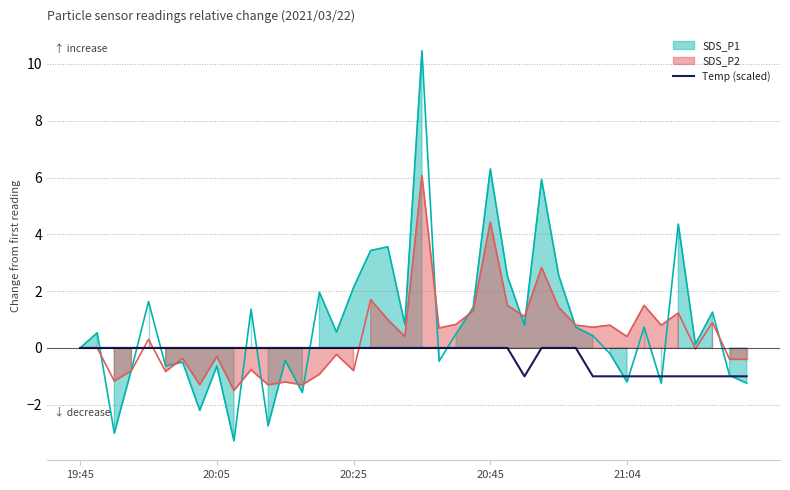

Does the chart have visible grid lines?

Yes